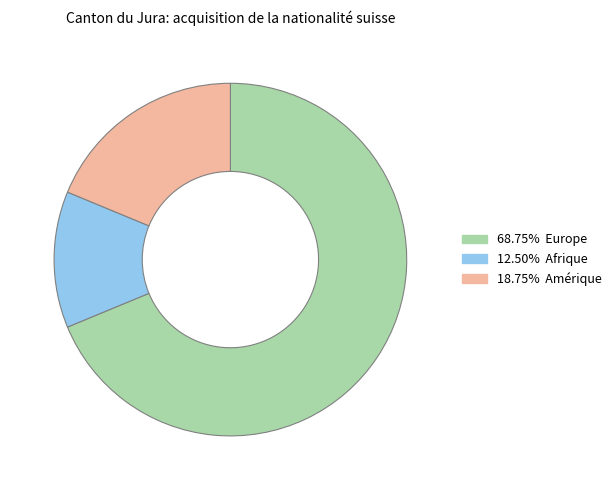

Is there a majority slice in this chart?

Yes